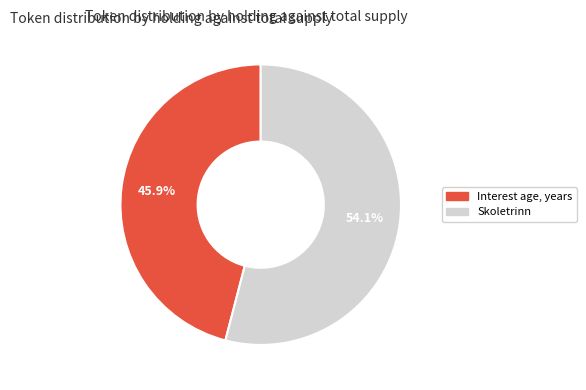

To the nearest percent, what is the combined percentage of Skoletrinn and Interest age, years?

100%